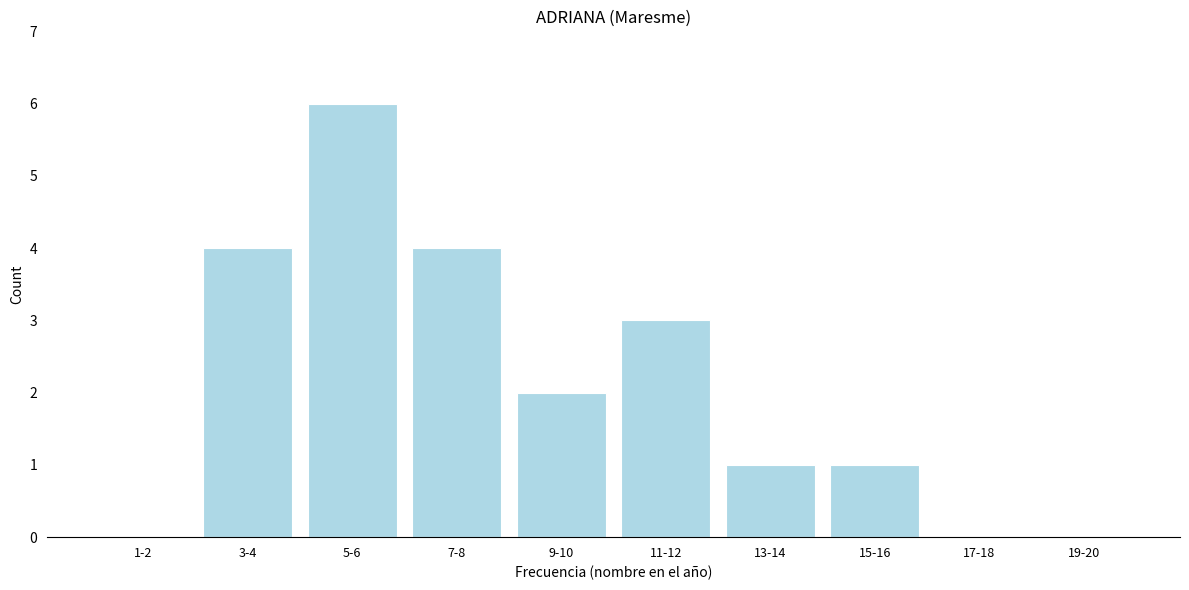

Reading right to left, list all the values displayed in this chart.

19-20=0	17-18=0	15-16=1	13-14=1	11-12=3	9-10=2	7-8=4	5-6=6	3-4=4	1-2=0